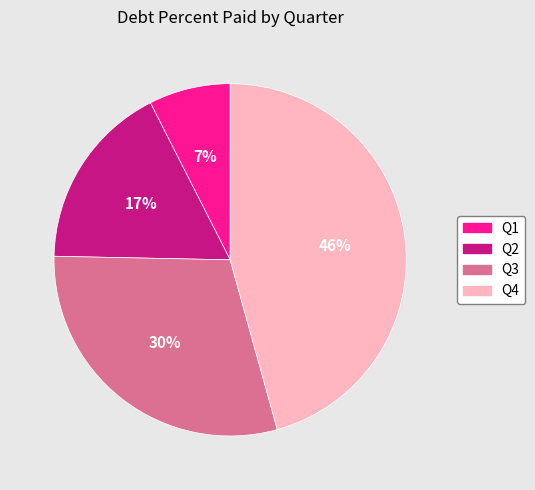

How many slices are in this pie chart?

4